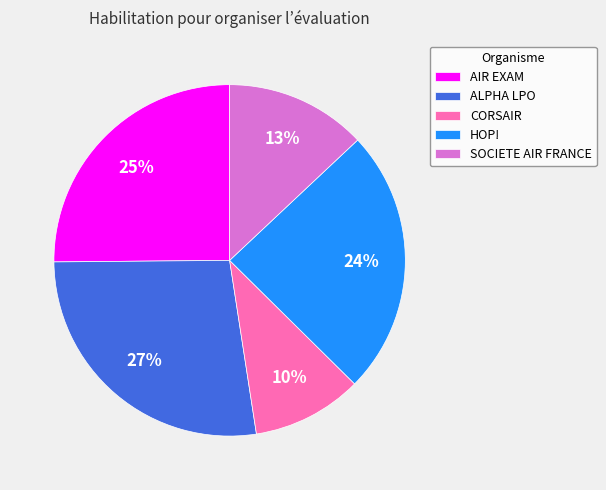

Which category has the biggest portion of the pie?

ALPHA LPO